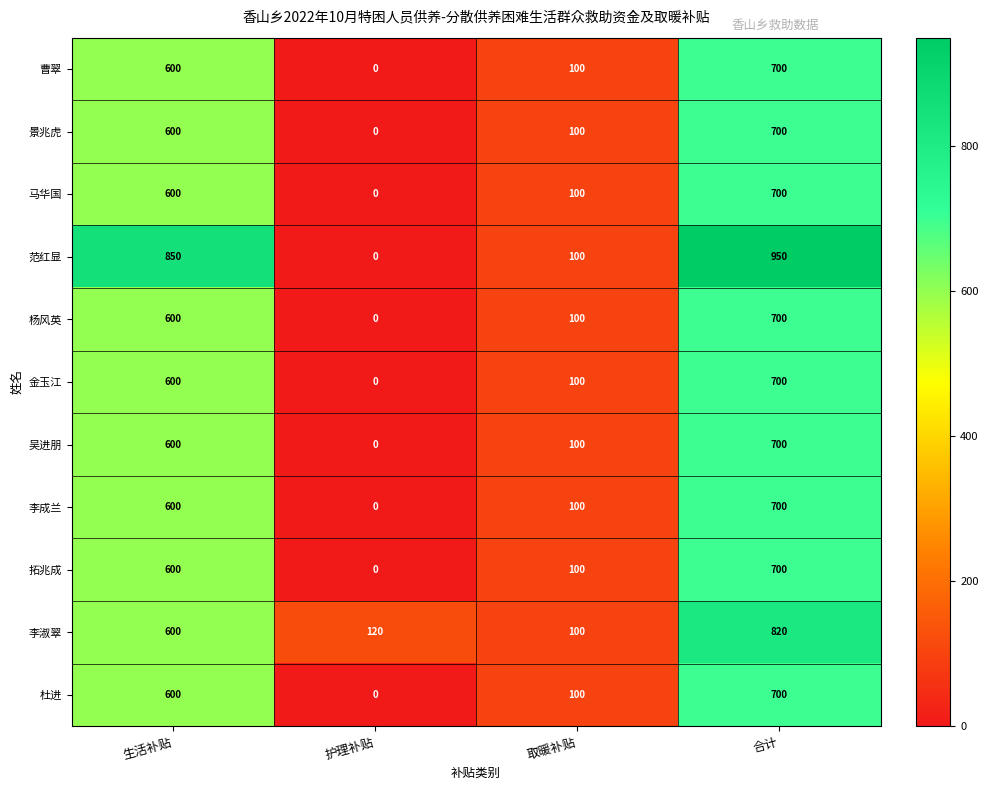

What is the maximum value shown in the chart?

950